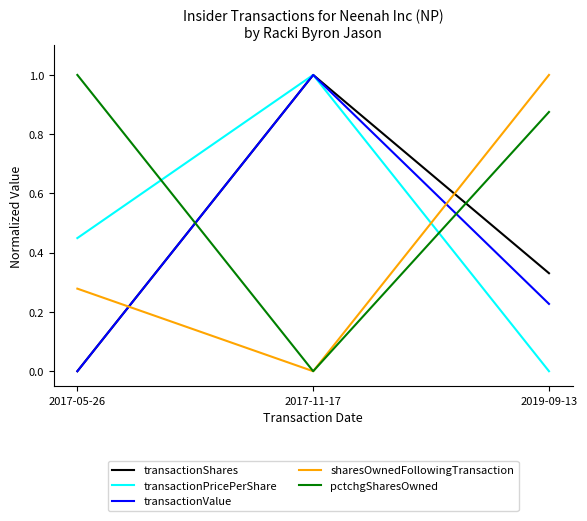

Which series changed the most between 2017-05-26 and 2019-09-13?

sharesOwnedFollowingTransaction